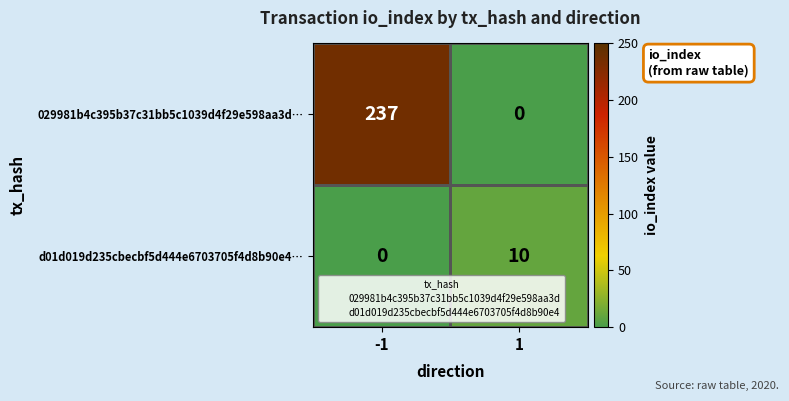

Which series has the largest total across all categories?

029981b4c395b37c31bb5c1039d4f29e598aa3d…